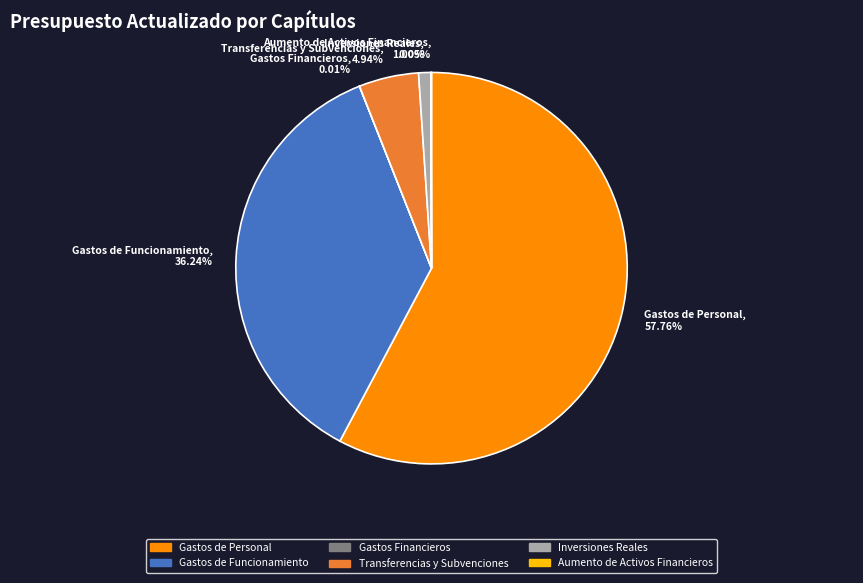

Does Inversiones Reales account for over 50% of the chart?

No